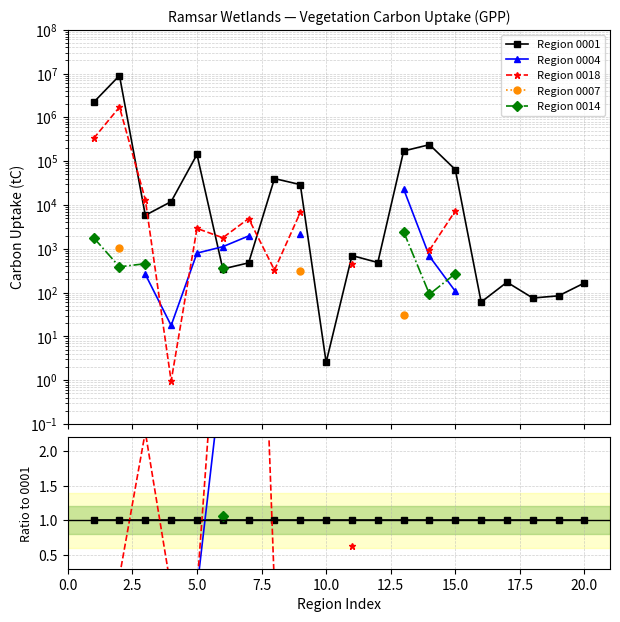

True or false: Region 0007 has more than 0 points higher than both neighbors.

False